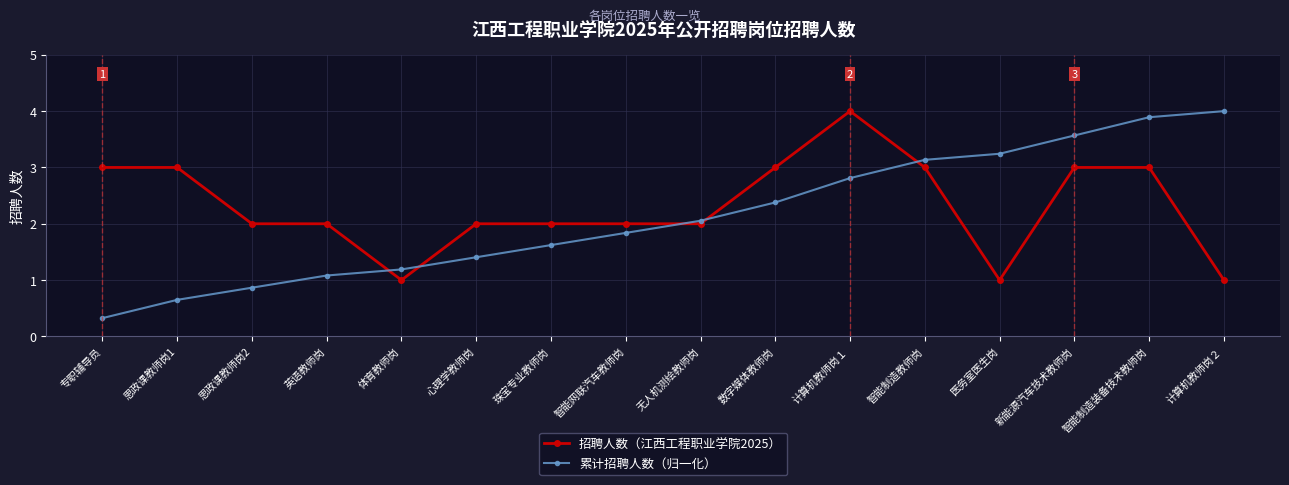

Which series has the largest total across all categories?

招聘人数（江西工程职业学院2025）